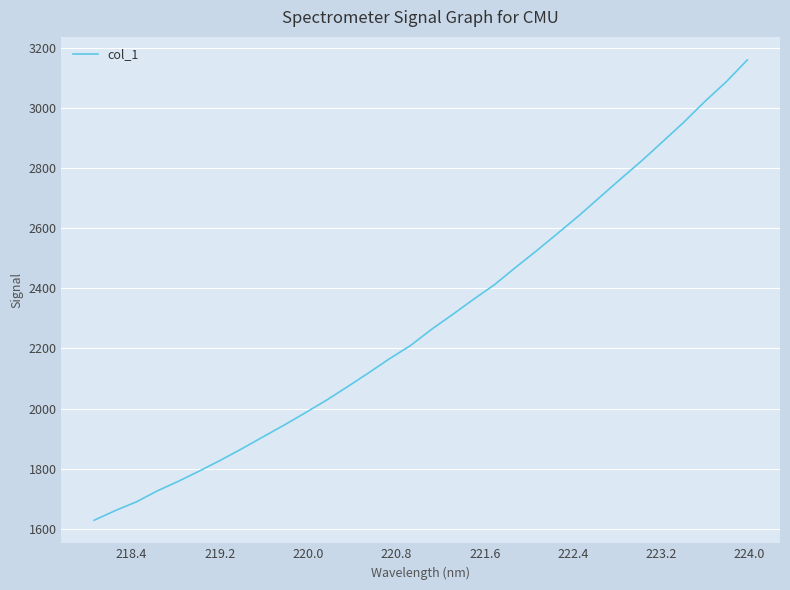

What is the difference between the second highest and second lowest values?

1427.5